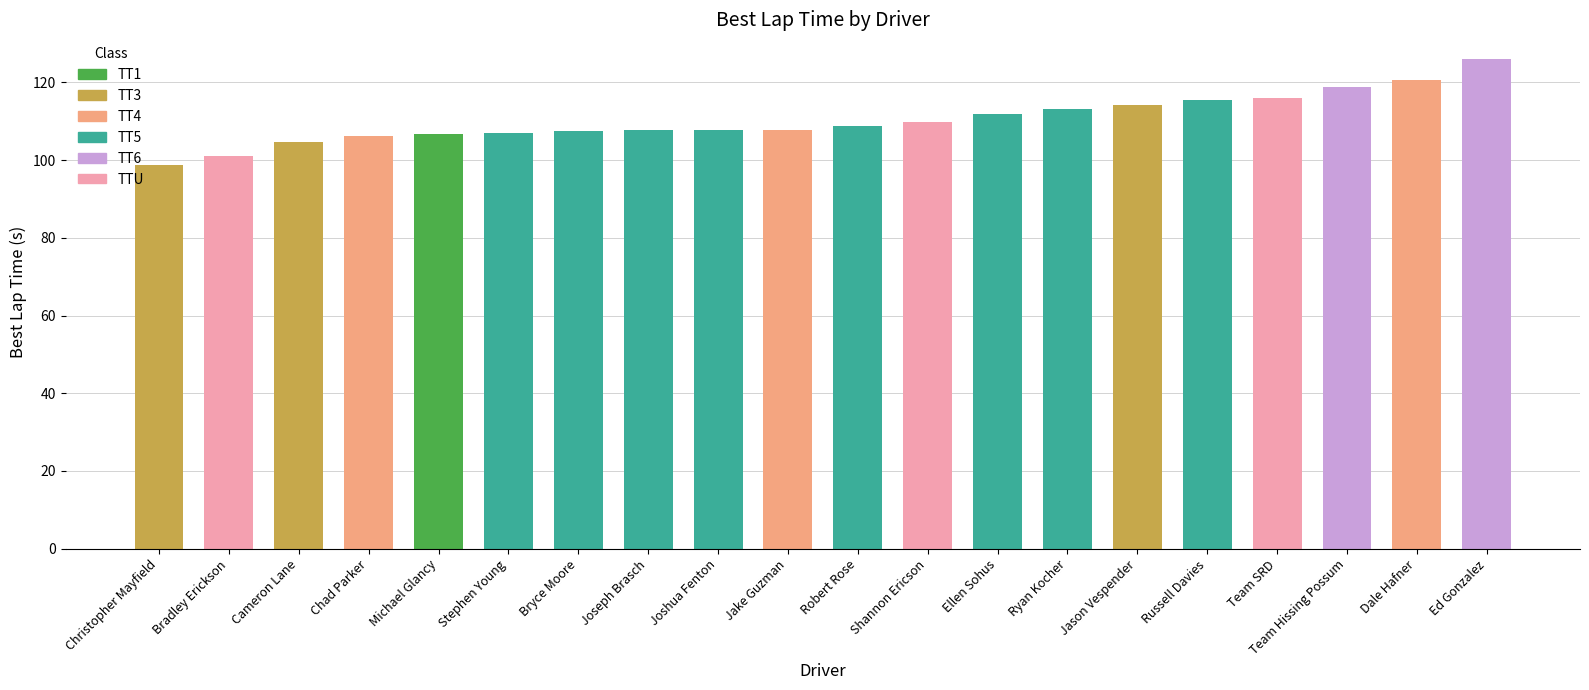

The value at Shannon Ericson is 109.7. True or false?

True